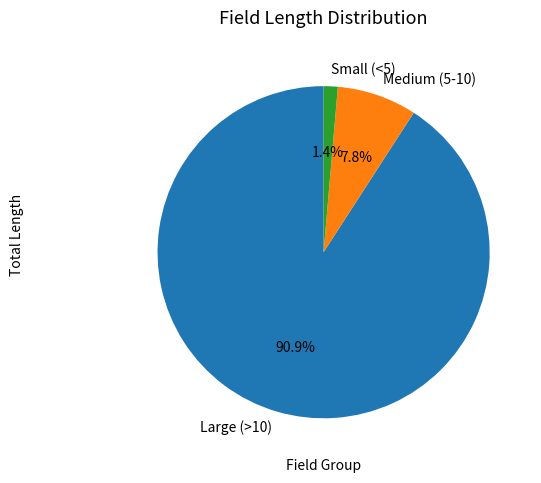

Which slice is the smallest?

Small (<5)